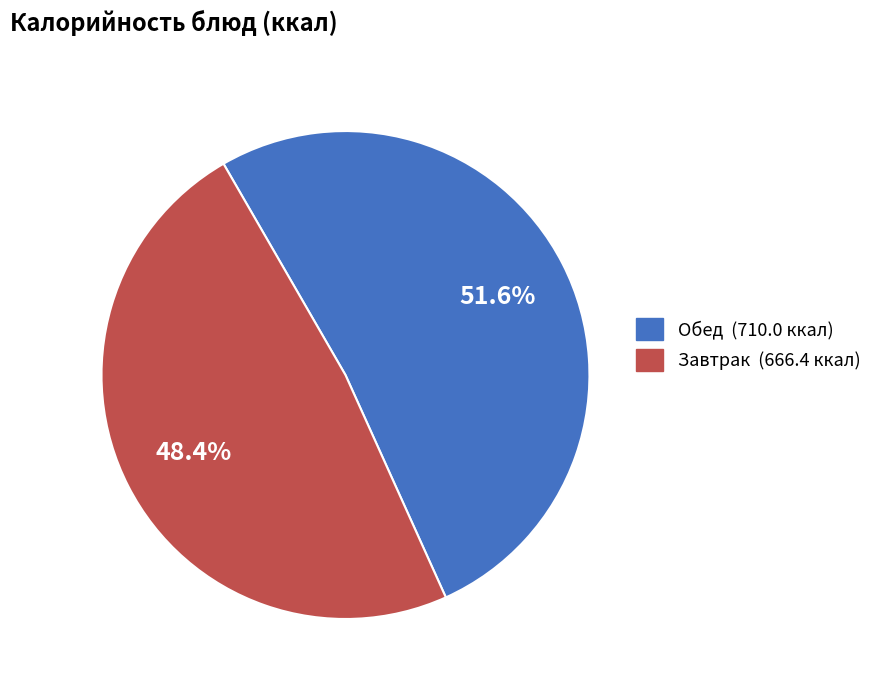

Is there a majority slice in this chart?

Yes